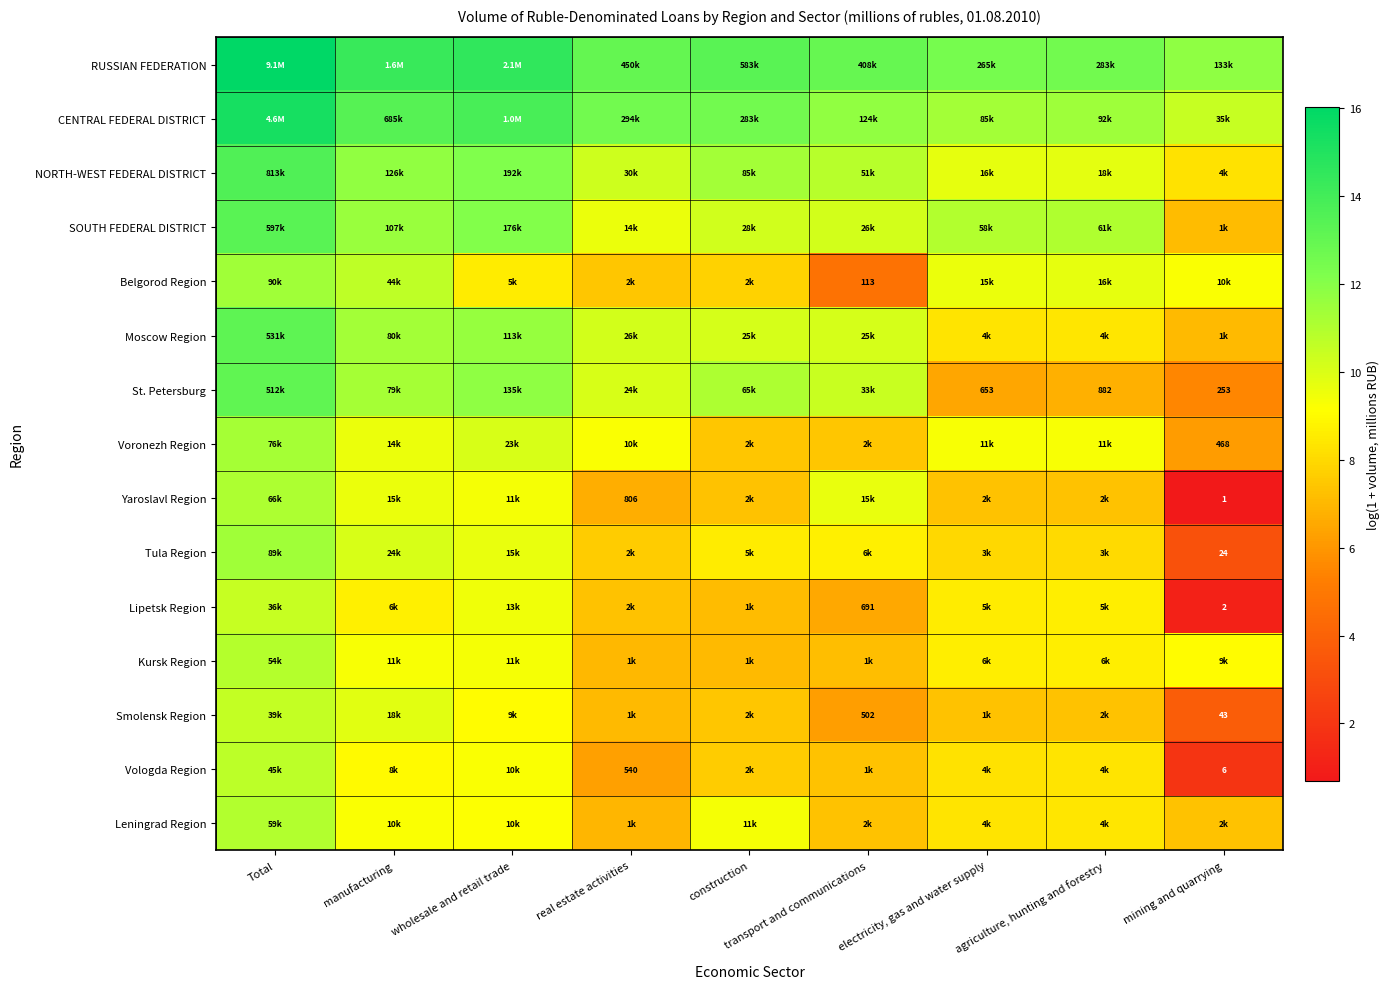

What is the total value across all series at agriculture, hunting and forestry?

135.6